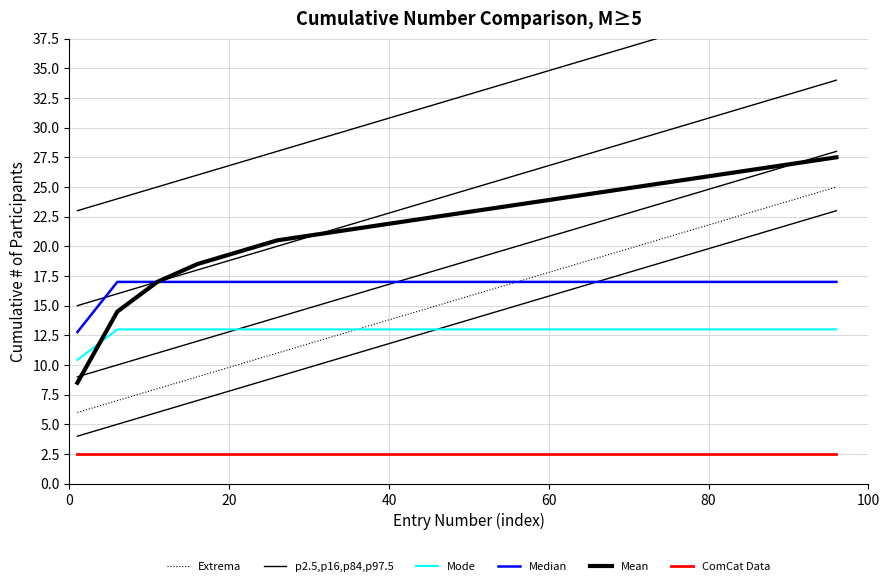

How many data points does each series have?

20